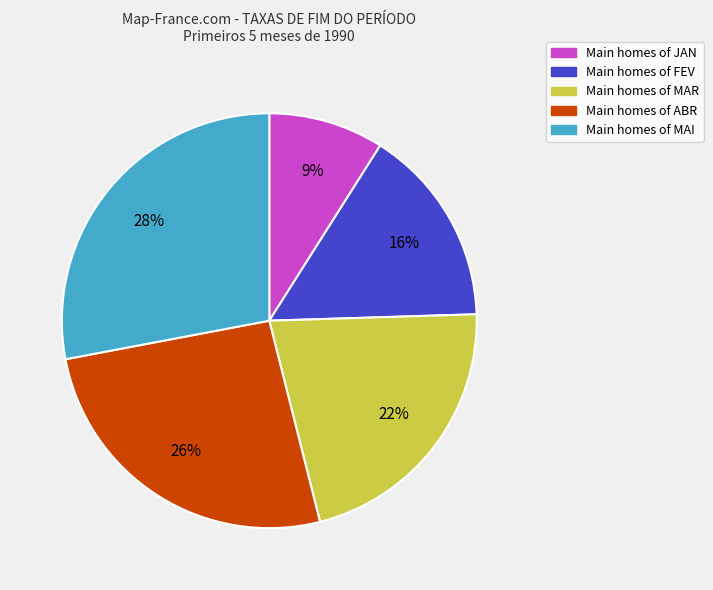

To the nearest percent, what is the difference between the largest and smallest slice percentages?

19%